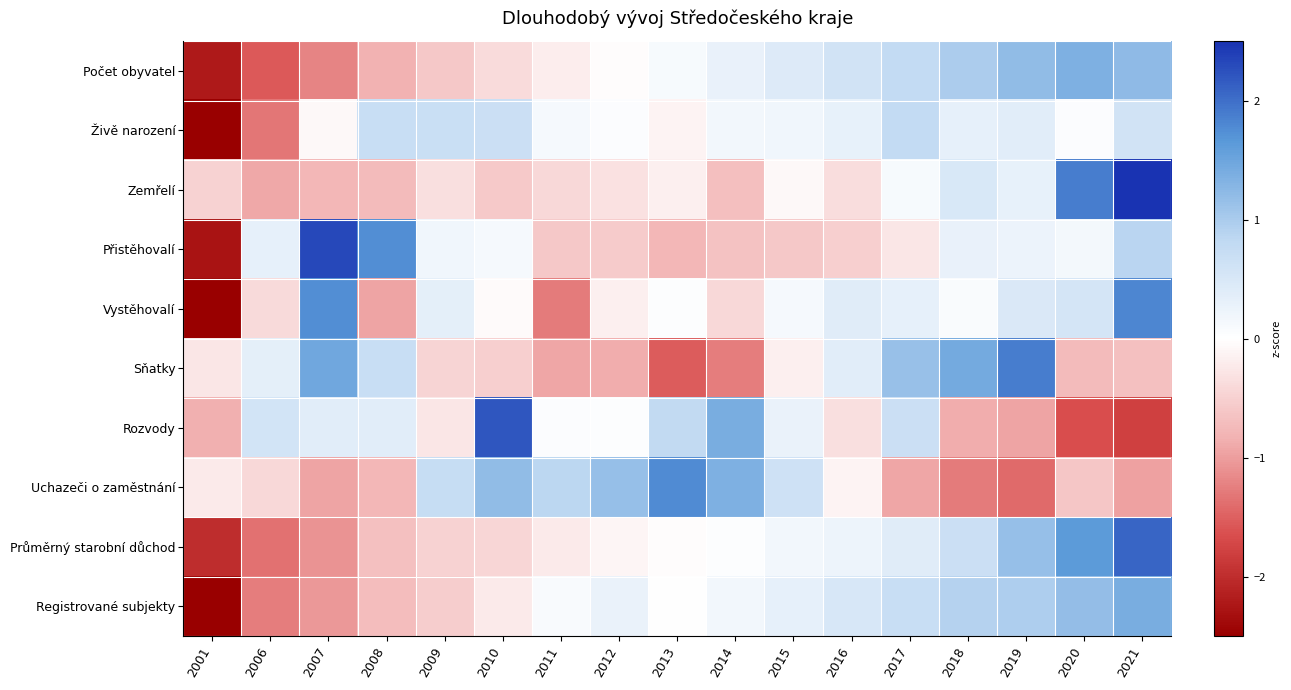

List the series in order of their peak value, lowest first.

Živě narození, Počet obyvatel, Registrované subjekty, Uchazeči o zaměstnání, Vystěhovalí, Sňatky, Průměrný starobní důchod, Rozvody, Přistěhovalí, Zemřelí